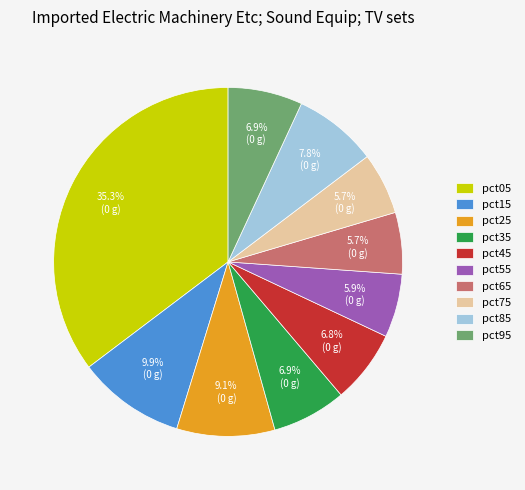

Is it true that pct75 is 1% of the pie?

False